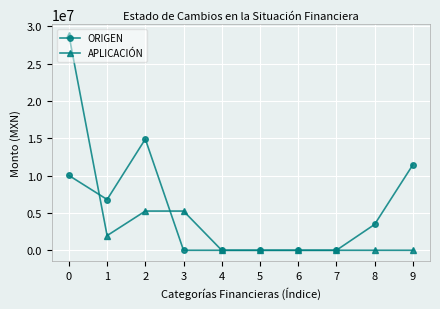

Rank the series by their average value, from lowest to highest.

APLICACIÓN, ORIGEN